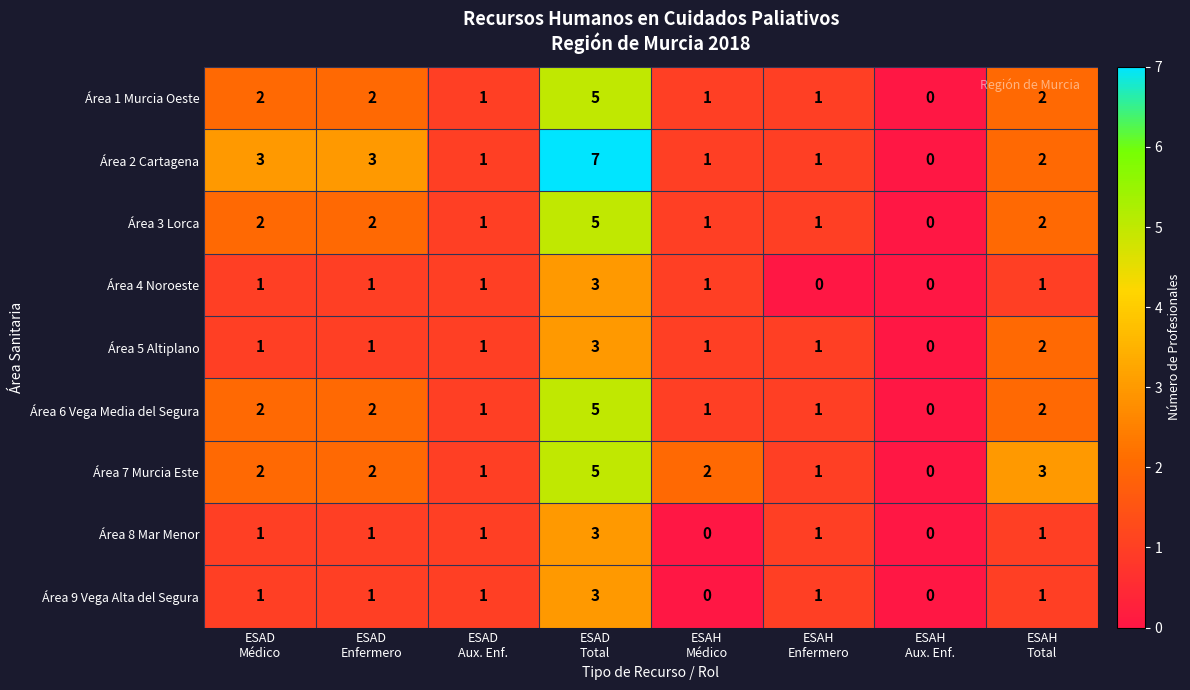

Count the Área 7 Murcia Este values in the range 1 to 3.

6